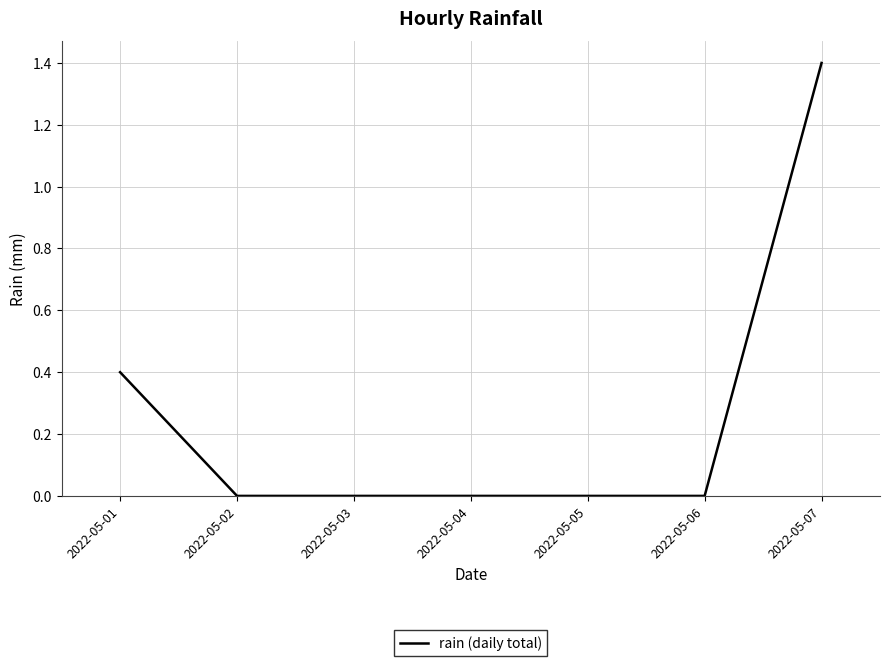

What is the average value?

0.3